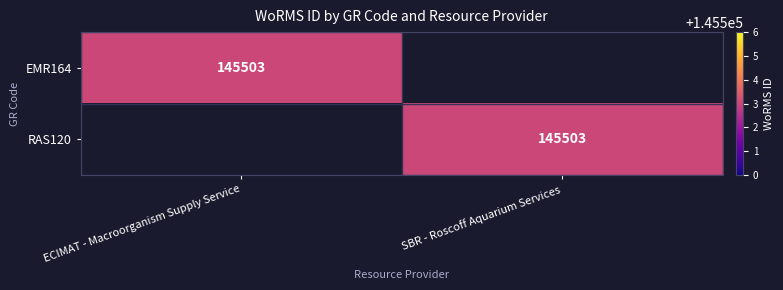

True or false: RAS120 has a value of 145503 at SBR - Roscoff Aquarium Services.

True